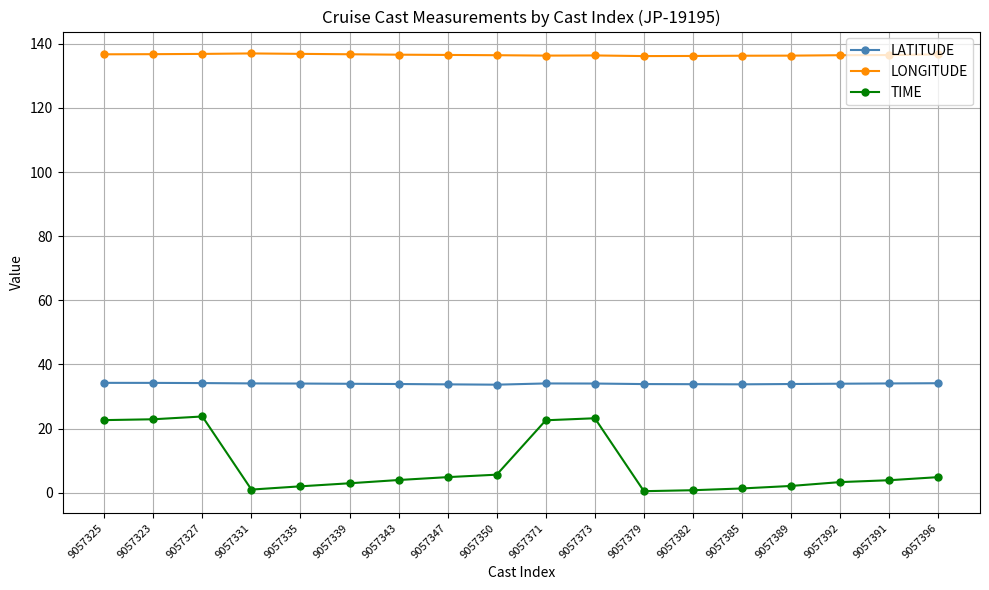

What is the total value across all series at 9057379?

170.5